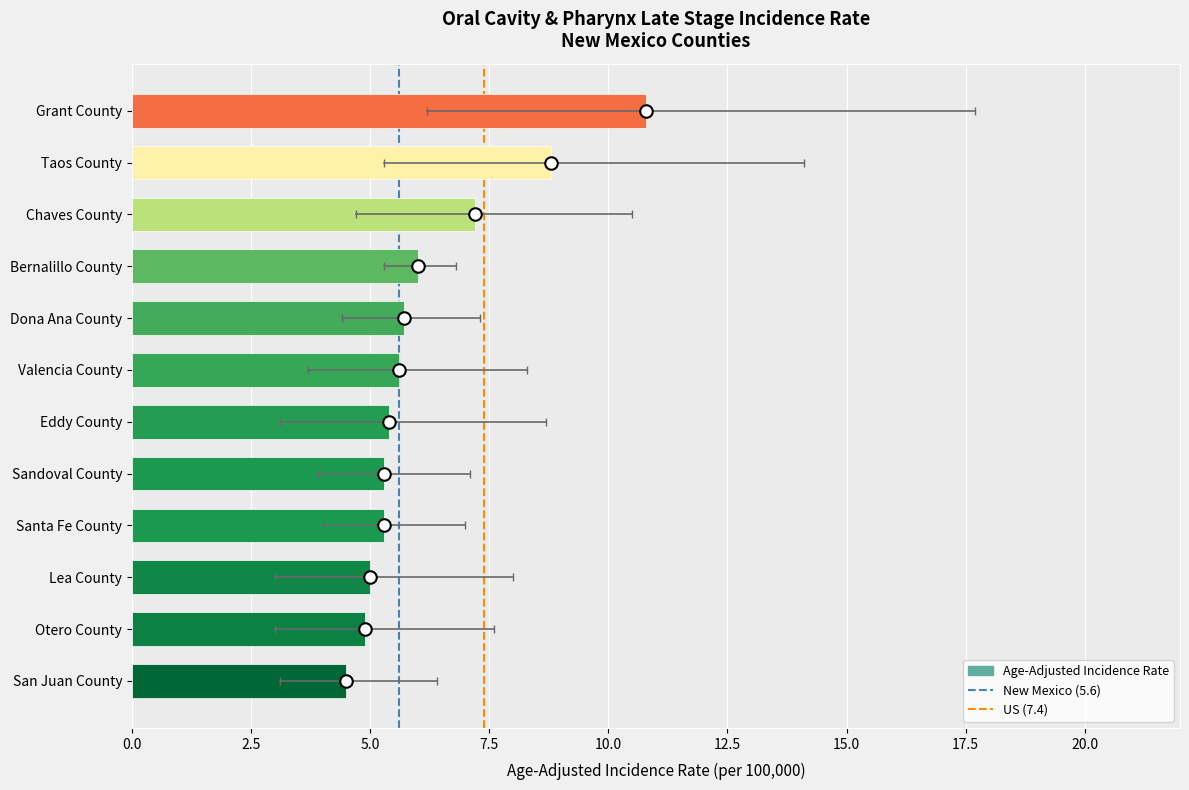

What position from the top is Valencia County?

6